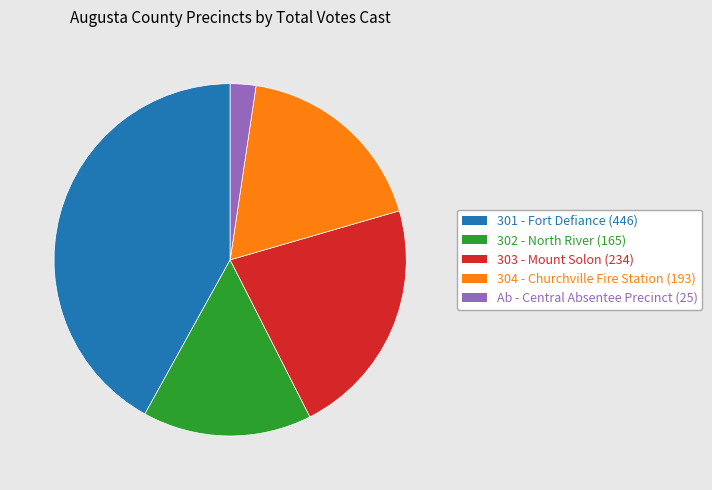

What is the ratio of the value at 303 - Mount Solon to the value at 302 - North River?

1.4